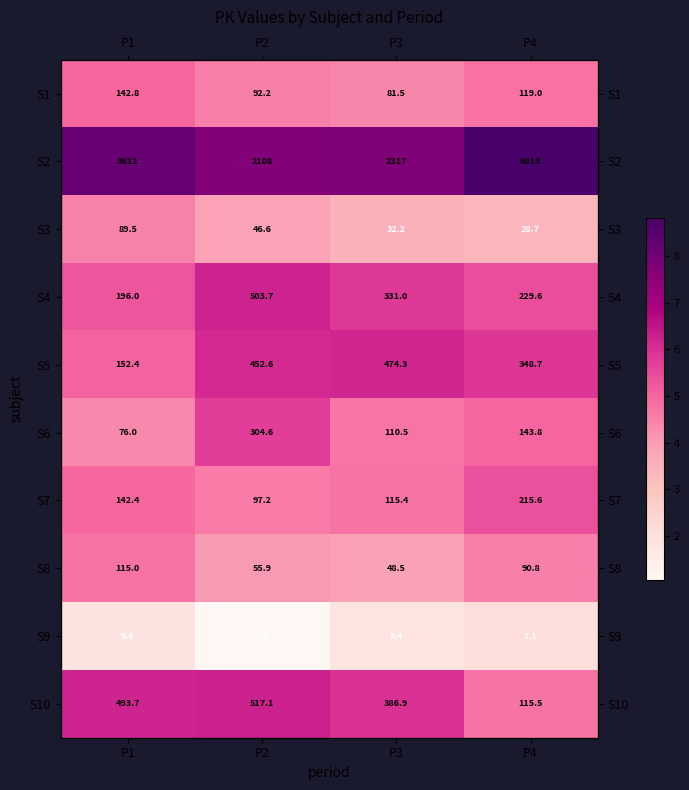

Which series has the largest total across all categories?

S2